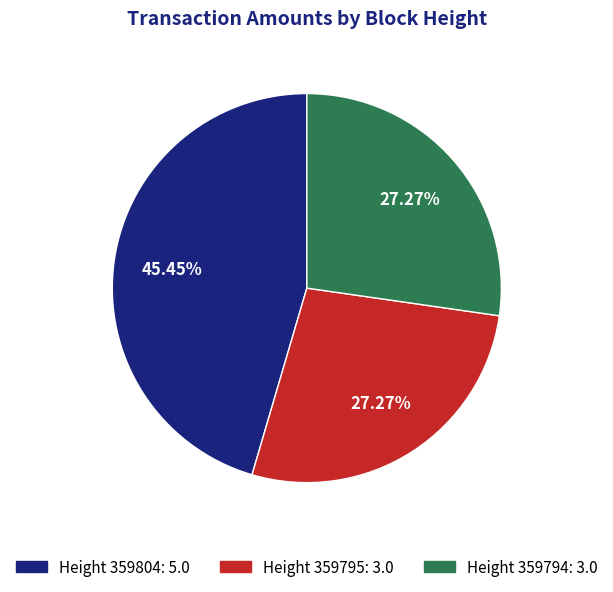

Is there a majority slice in this chart?

No